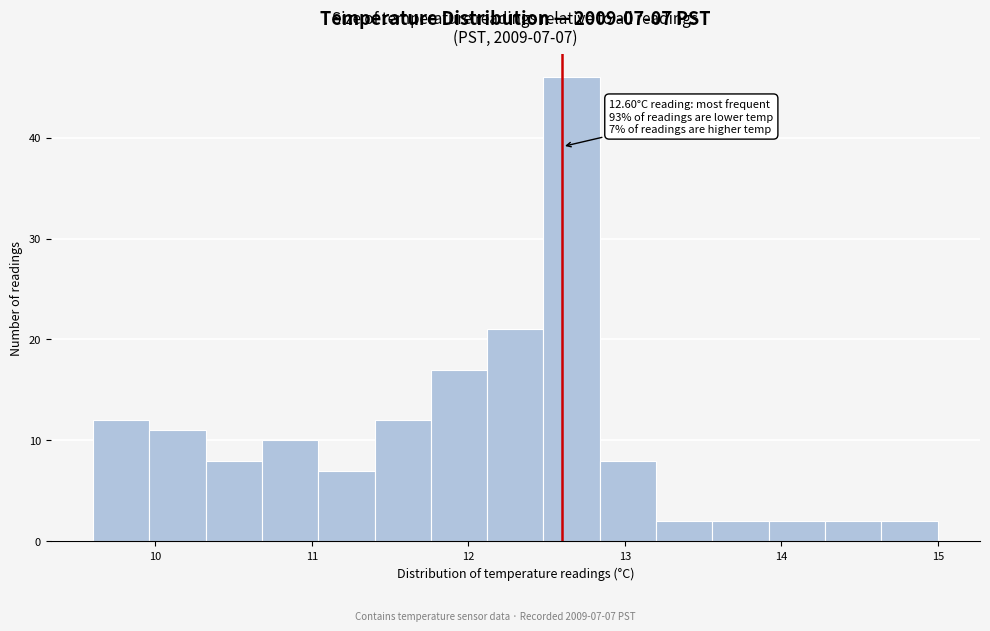

Around what value on the x-axis is the tallest bar? Give the approximate position of its centre, as read against the axis.

12.7